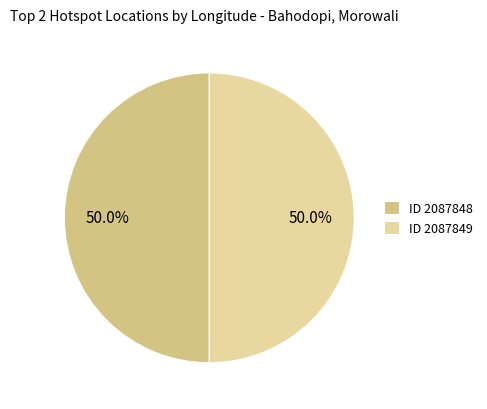

What is the ratio of the value at ID 2087849 to the value at ID 2087848?

1.0